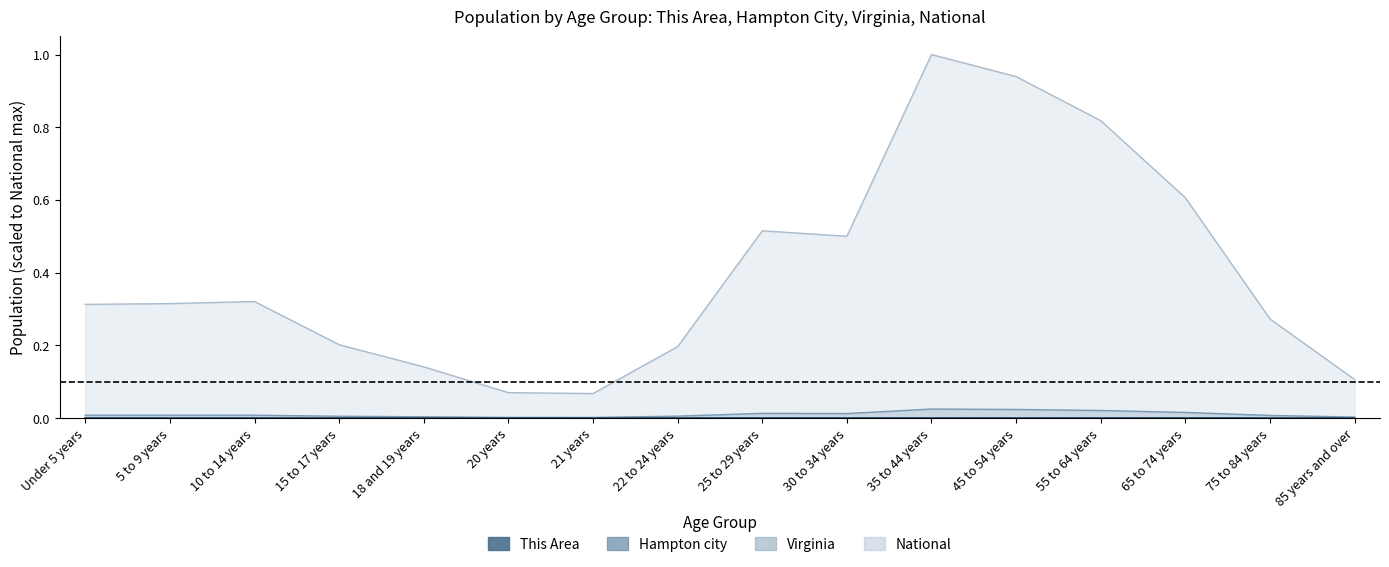

In Hampton city, how many points are higher than both neighbors (excluding endpoints)?

3